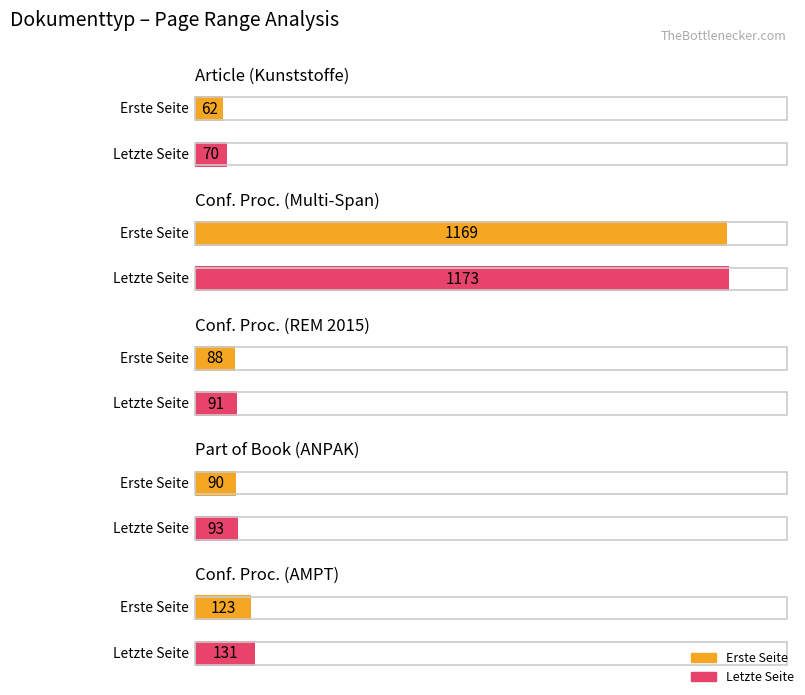

What are all the series names shown in the legend?

Erste Seite, Letzte Seite